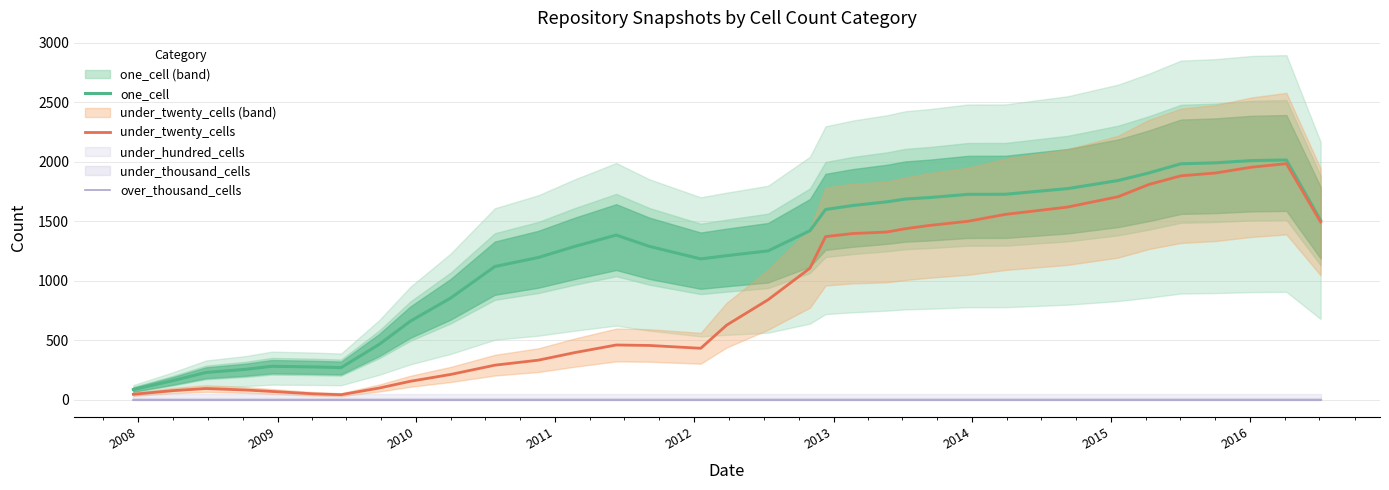

True or false: over_thousand_cells and one_cell cross at least once.

False